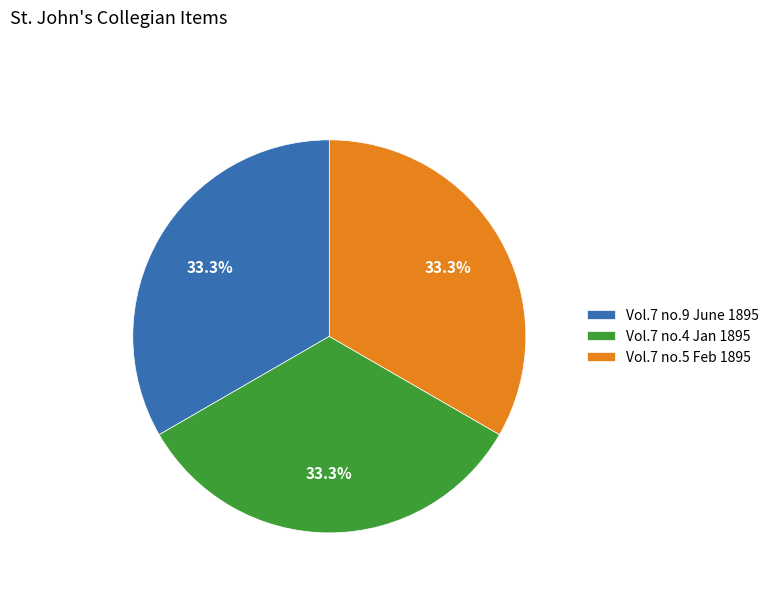

To the nearest percent, what percentage of the pie is Vol.7 no.4 Jan 1895?

33%